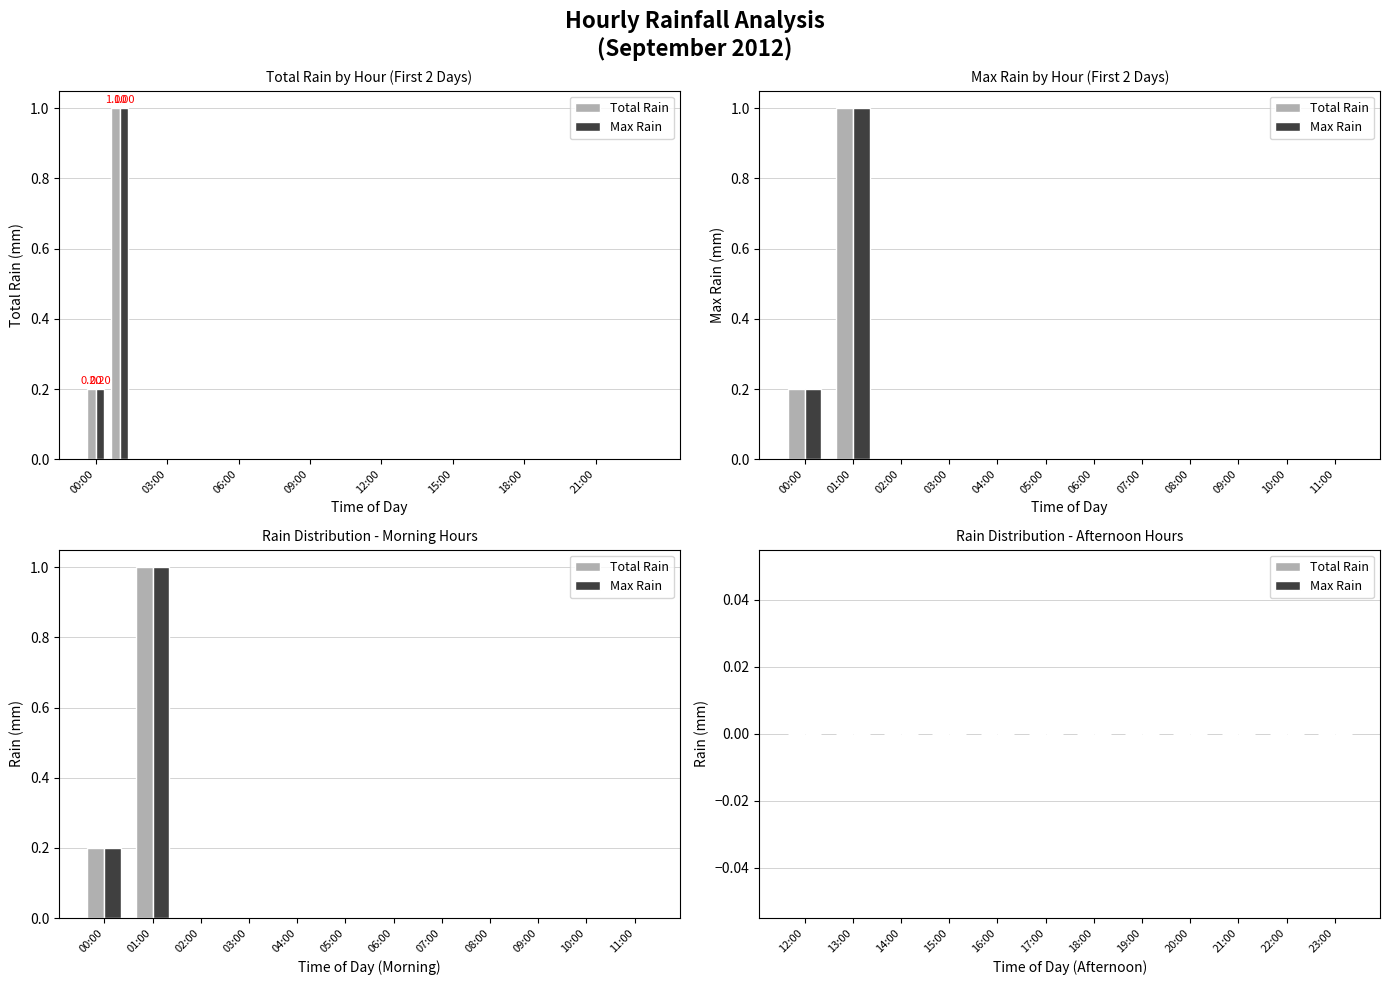

At 05:00, list the series in order from smallest to largest.

Total Rain, Max Rain